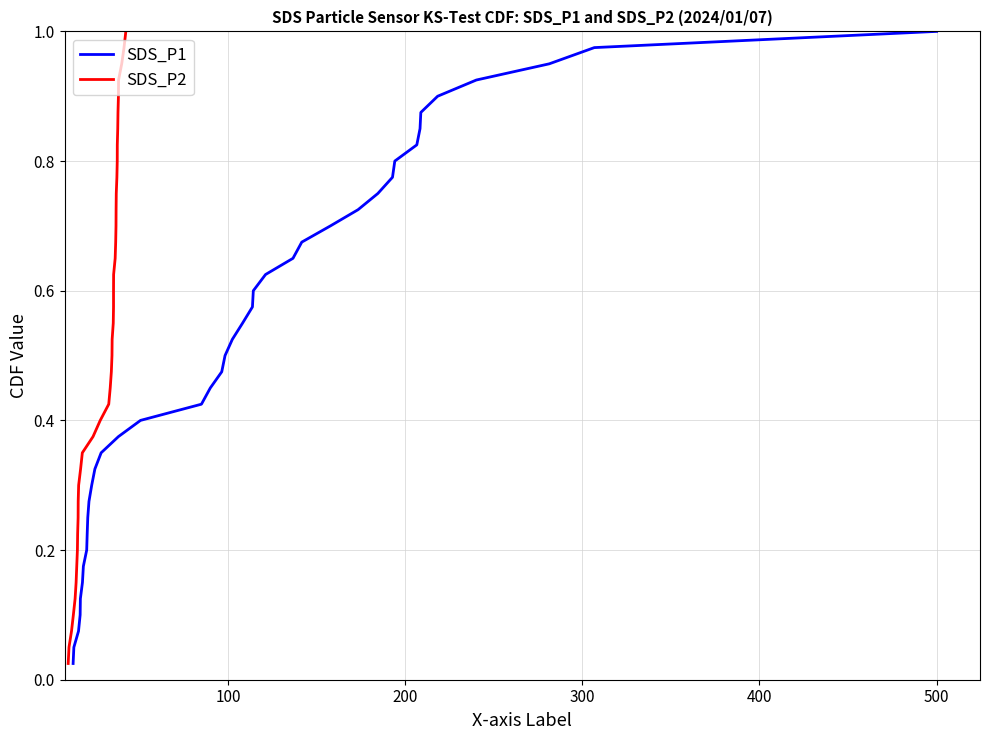

Reading left to right, extract all data points from this chart.

SDS_P1: 0.0	0.1	0.1	0.1	0.1	0.1	0.2	0.2	0.2	0.2	0.3	0.3	0.3	0.3	0.4	0.4	0.4	0.5	0.5	0.5	0.5	0.6	0.6	0.6	0.6	0.7	0.7	0.7	0.7	0.8	0.8	0.8	0.8	0.8	0.9	0.9	0.9	0.9	1.0	1.0
SDS_P2: 0.0	0.1	0.1	0.1	0.1	0.1	0.2	0.2	0.2	0.2	0.3	0.3	0.3	0.3	0.4	0.4	0.4	0.5	0.5	0.5	0.5	0.6	0.6	0.6	0.6	0.7	0.7	0.7	0.7	0.8	0.8	0.8	0.8	0.8	0.9	0.9	0.9	0.9	1.0	1.0